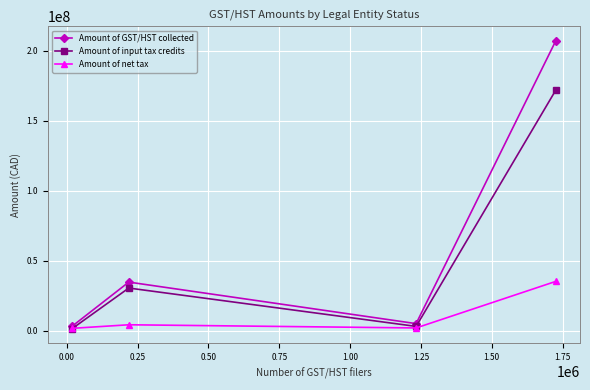

Which series has the largest range (max minus min)?

Amount of GST/HST collected